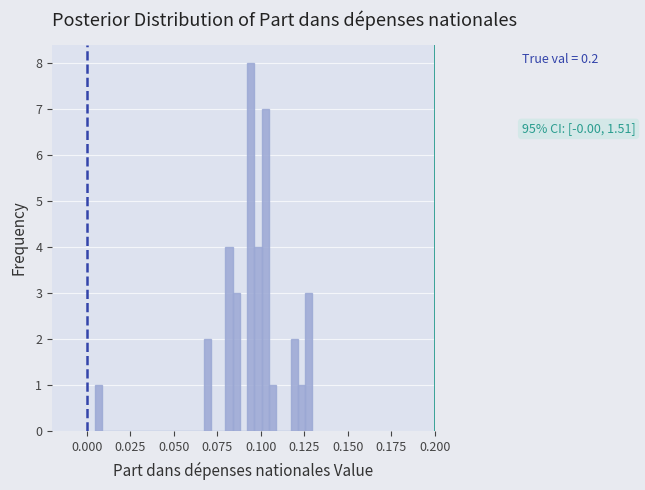

Around what value on the x-axis is the tallest bar? Give the approximate position of its centre, as read against the axis.

0.095